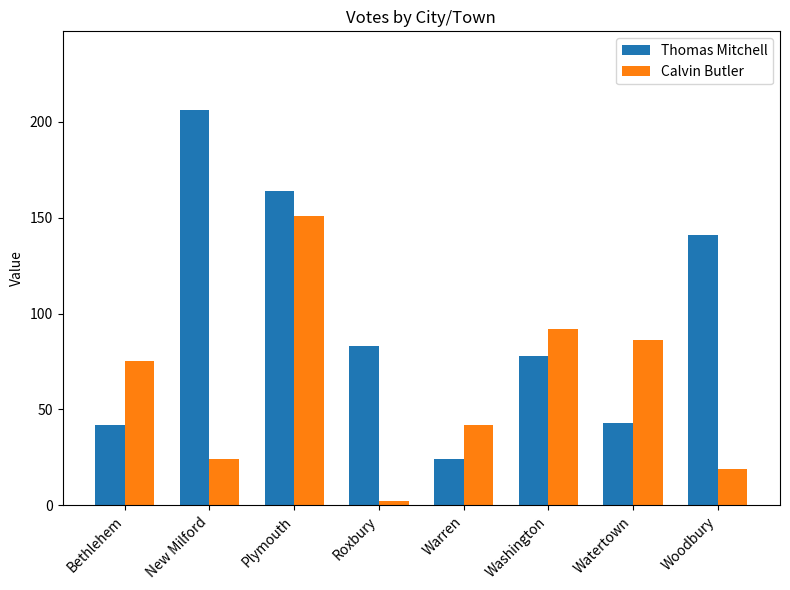

What is the sum of the Thomas Mitchell values at Woodbury and Plymouth?

305